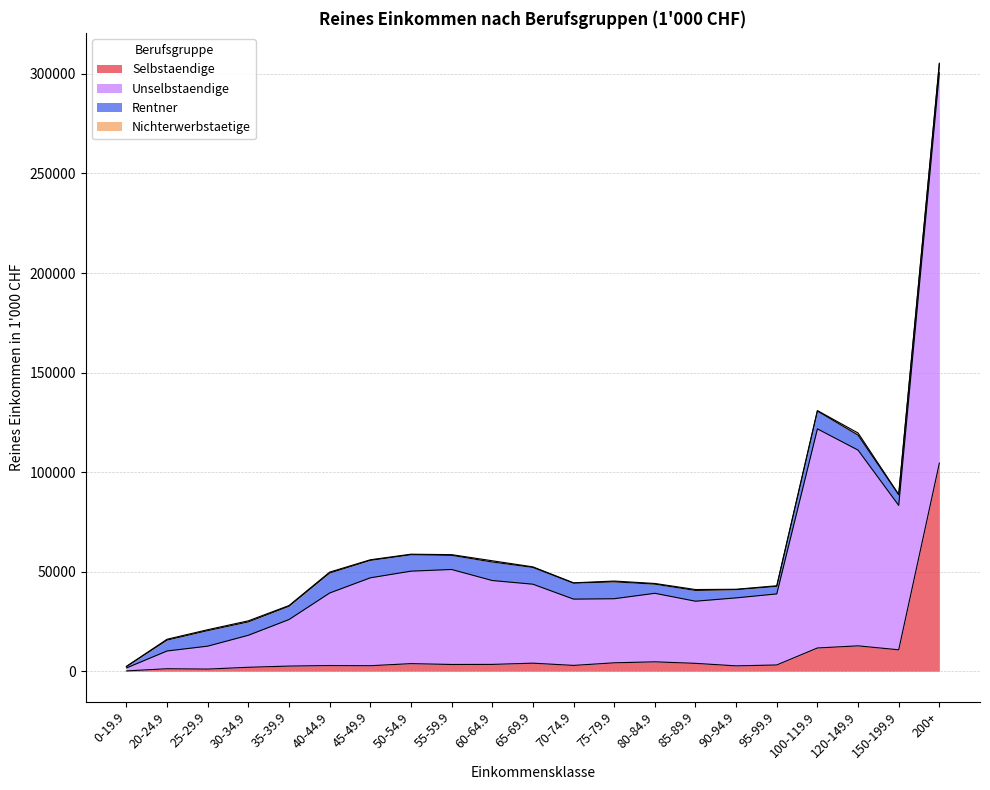

What is the lowest value of the Selbstaendige series?

132.2